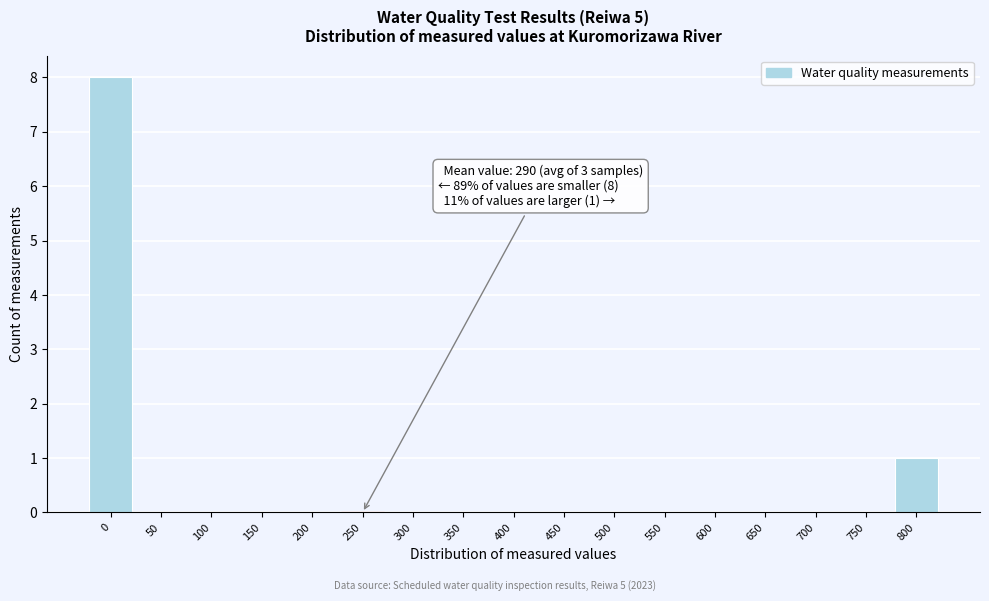

Reading right to left, list all the values displayed in this chart.

800=1	750=0	700=0	650=0	600=0	550=0	500=0	450=0	400=0	350=0	300=0	250=0	200=0	150=0	100=0	50=0	0=8